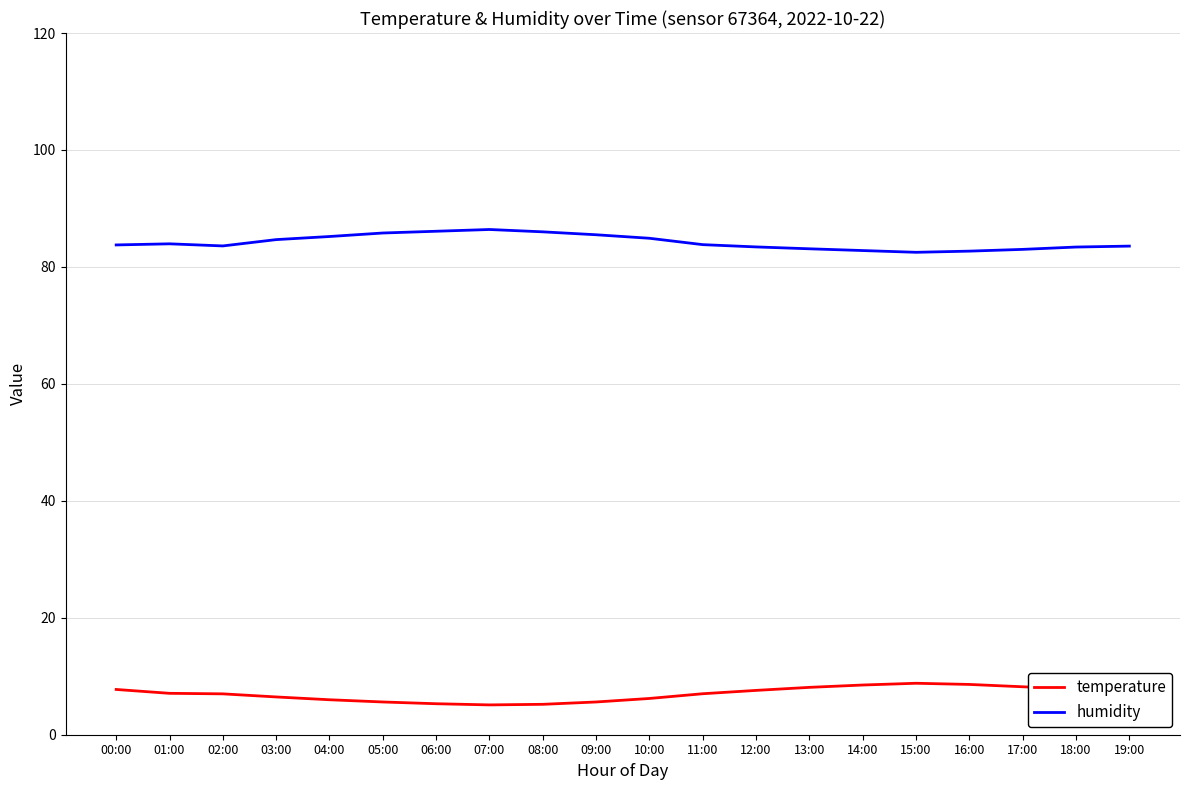

In humidity, how many points are lower than both neighbors (excluding endpoints)?

2